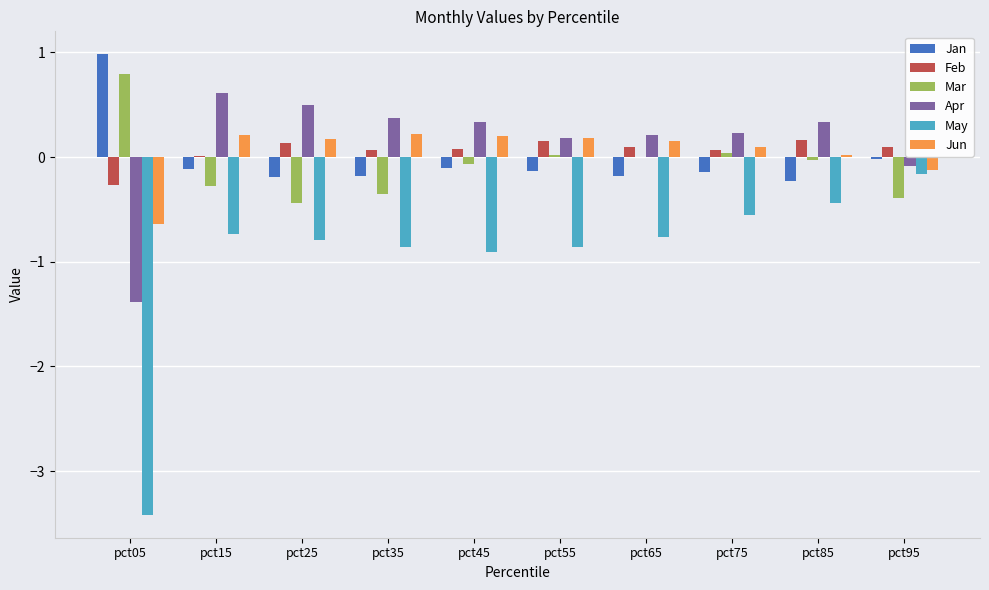

Is the value of Feb at pct05 greater than the value of May at pct35?

Yes